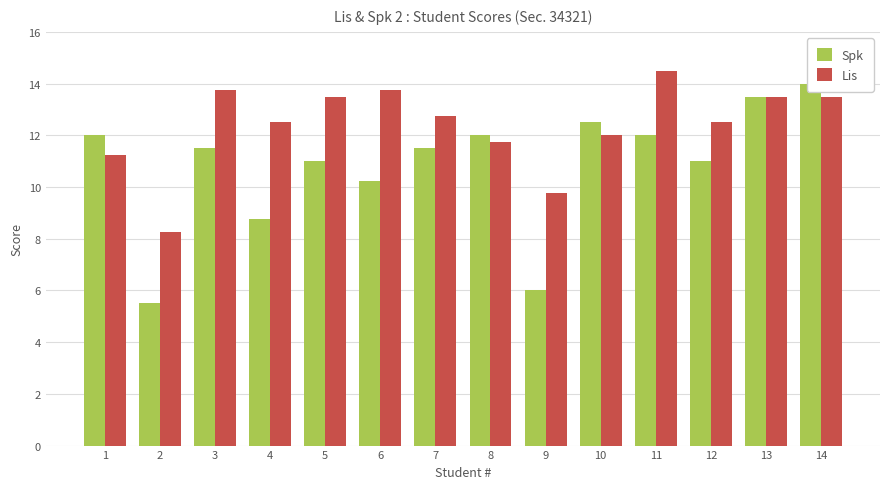

Reading left to right, list all the values displayed in this chart.

Spk: 1=12.0	2=5.5	3=11.5	4=8.8	5=11.0	6=10.2	7=11.5	8=12.0	9=6.0	10=12.5	11=12.0	12=11.0	13=13.5	14=14.0
Lis: 1=11.2	2=8.2	3=13.8	4=12.5	5=13.5	6=13.8	7=12.8	8=11.8	9=9.8	10=12.0	11=14.5	12=12.5	13=13.5	14=13.5